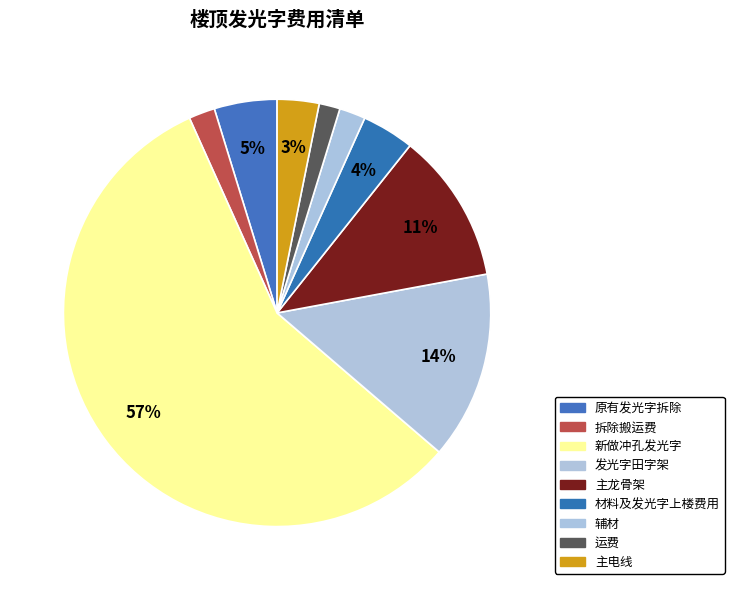

How many slices are in this pie chart?

9